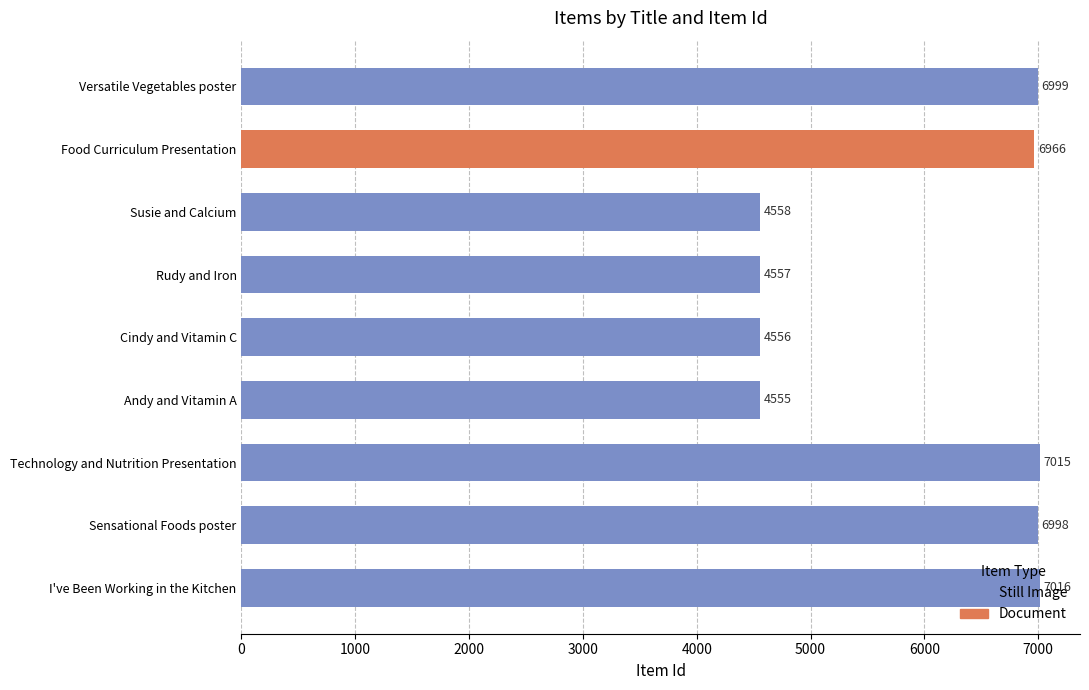

What is the minimum value shown in the chart?

4555